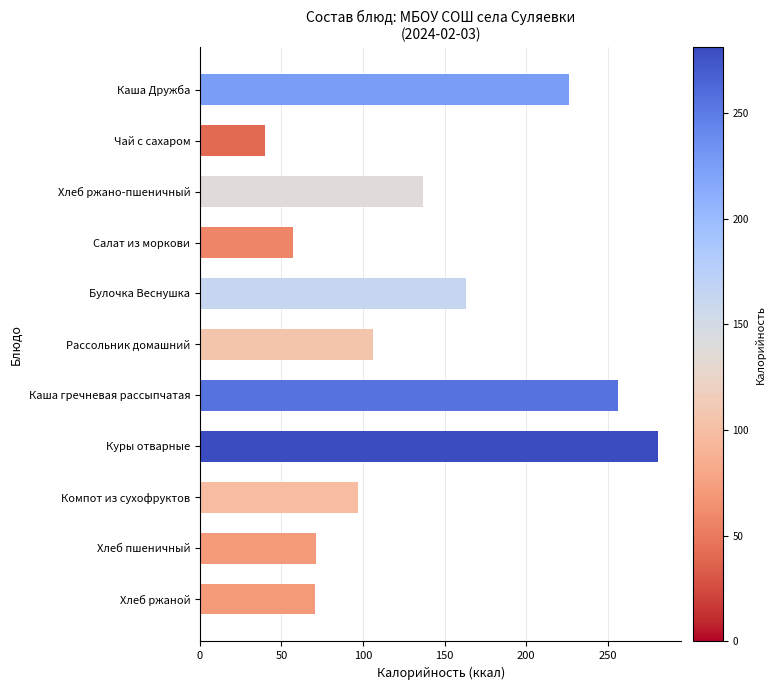

True or false: the data shows 181.0 at Куры отварные.

False